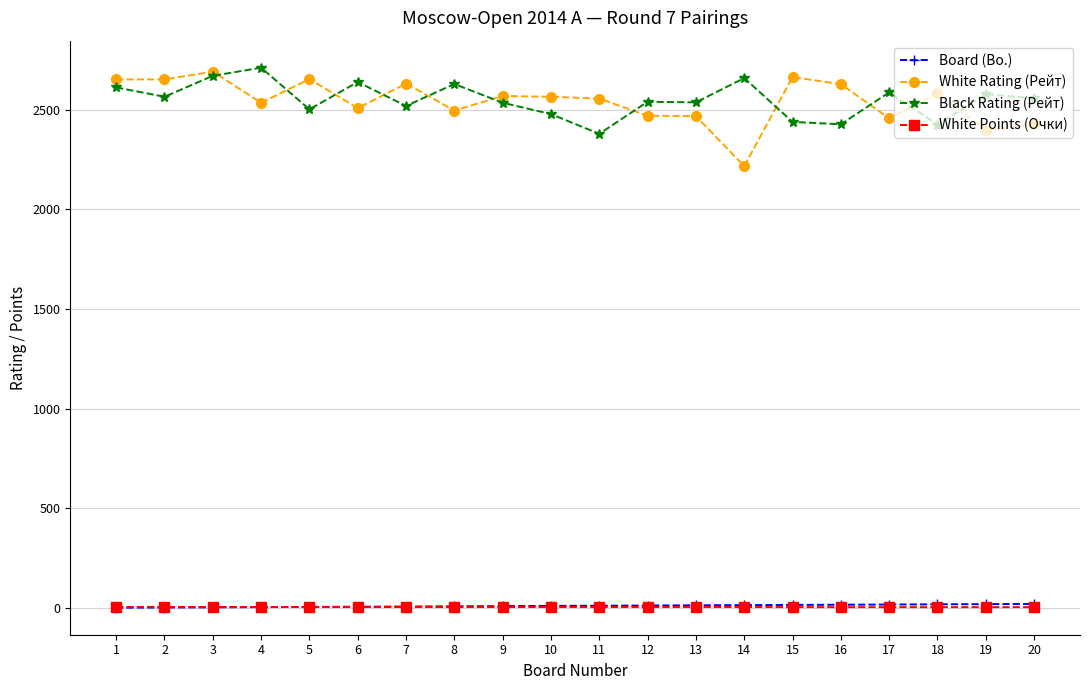

How many lines are shown in the chart?

4